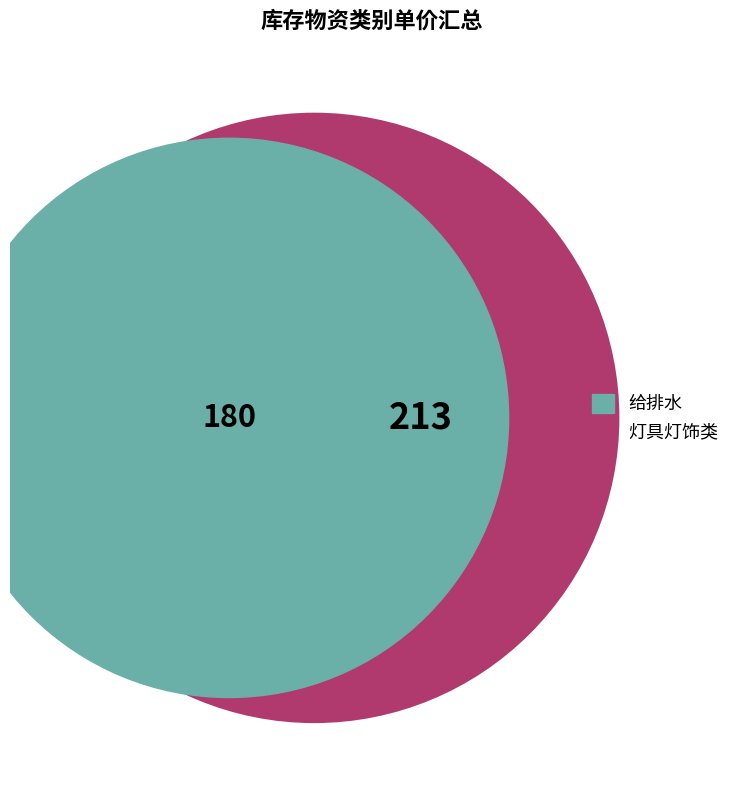

Is there any slice that represents more than half of the pie?

No